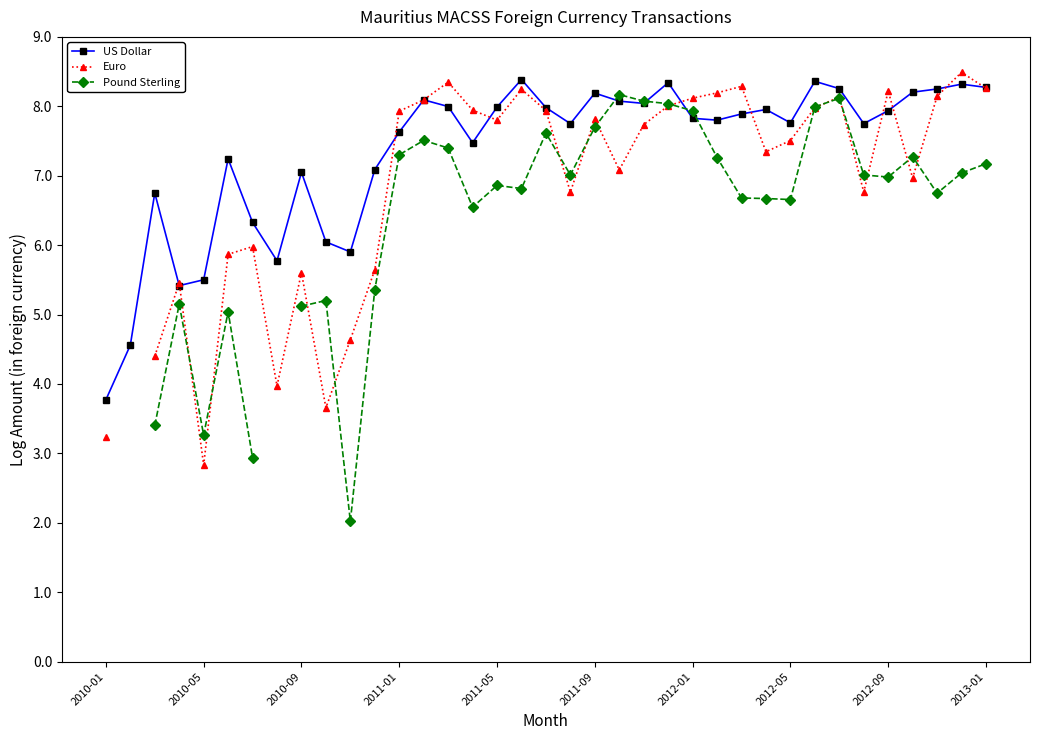

True or false: US Dollar has more than 0 interior local peaks.

True